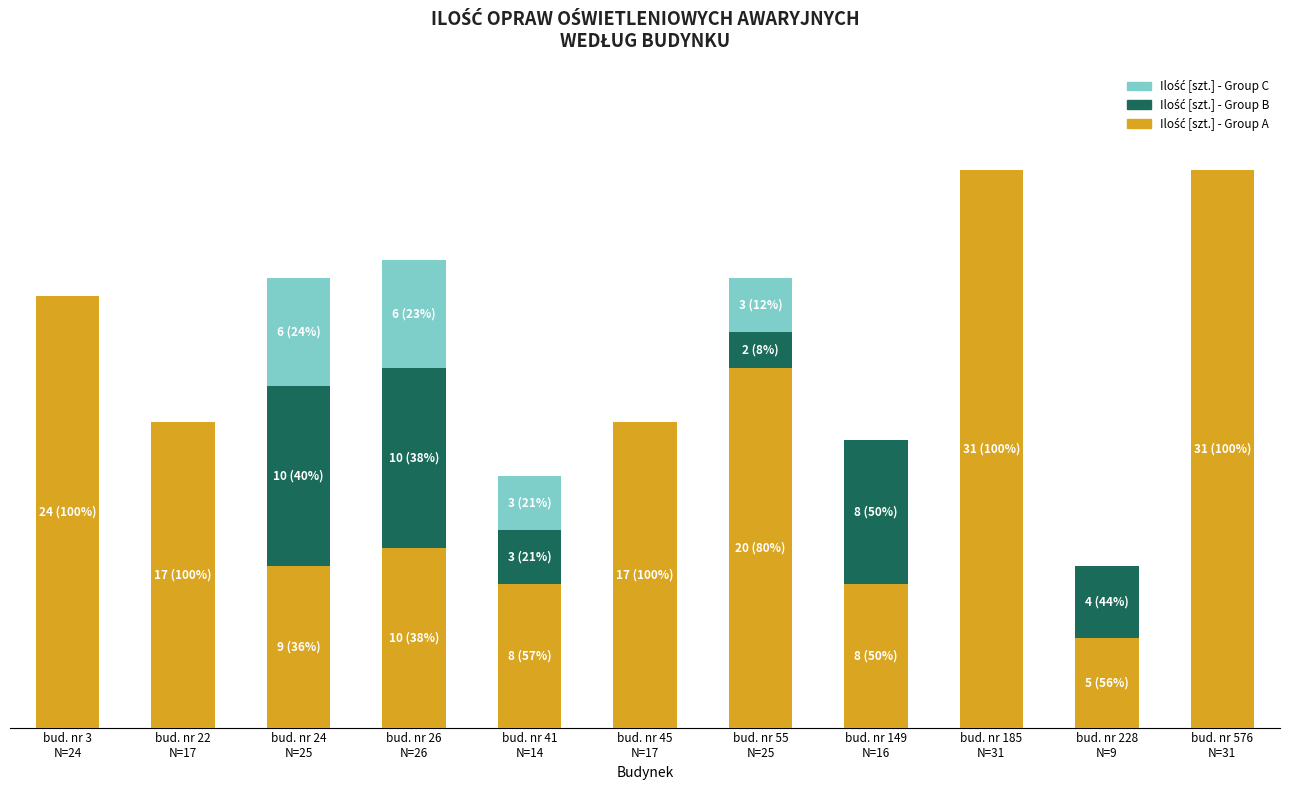

Which category has the lowest value in the Ilość [szt.] - Group C series?

bud. nr 3
N=24